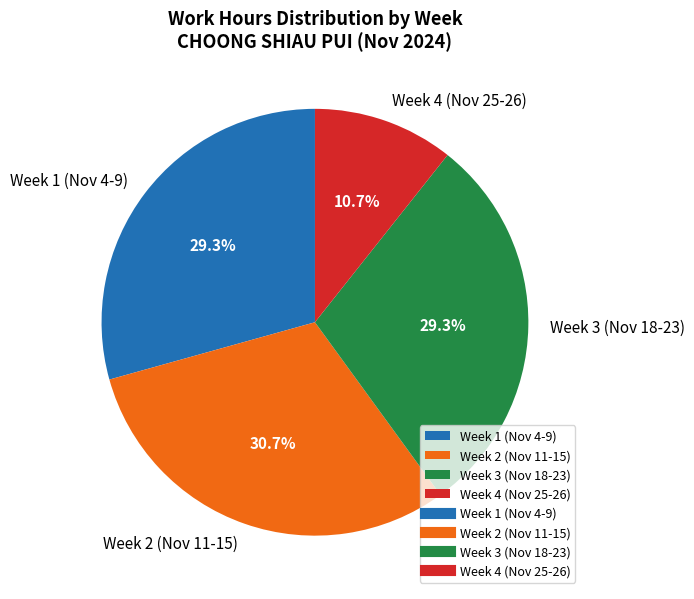

What is the total percentage of Week 1 (Nov 4-9) and Week 4 (Nov 25-26)?

40.0%